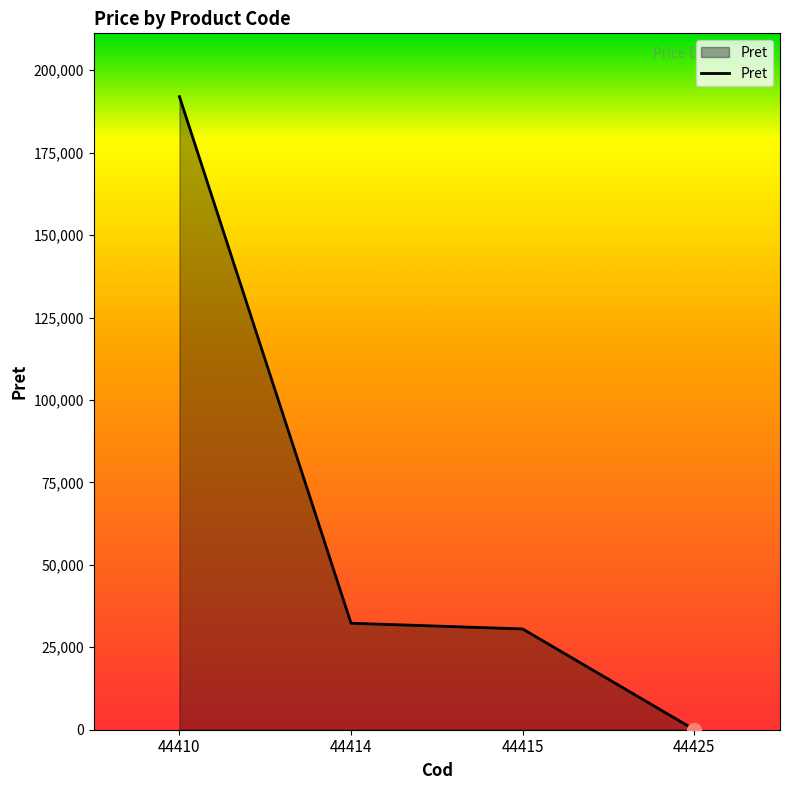

Reading left to right, list all the values displayed in this chart.

44410=192005.0	44414=32303.0	44415=30567.0	44425=51.8